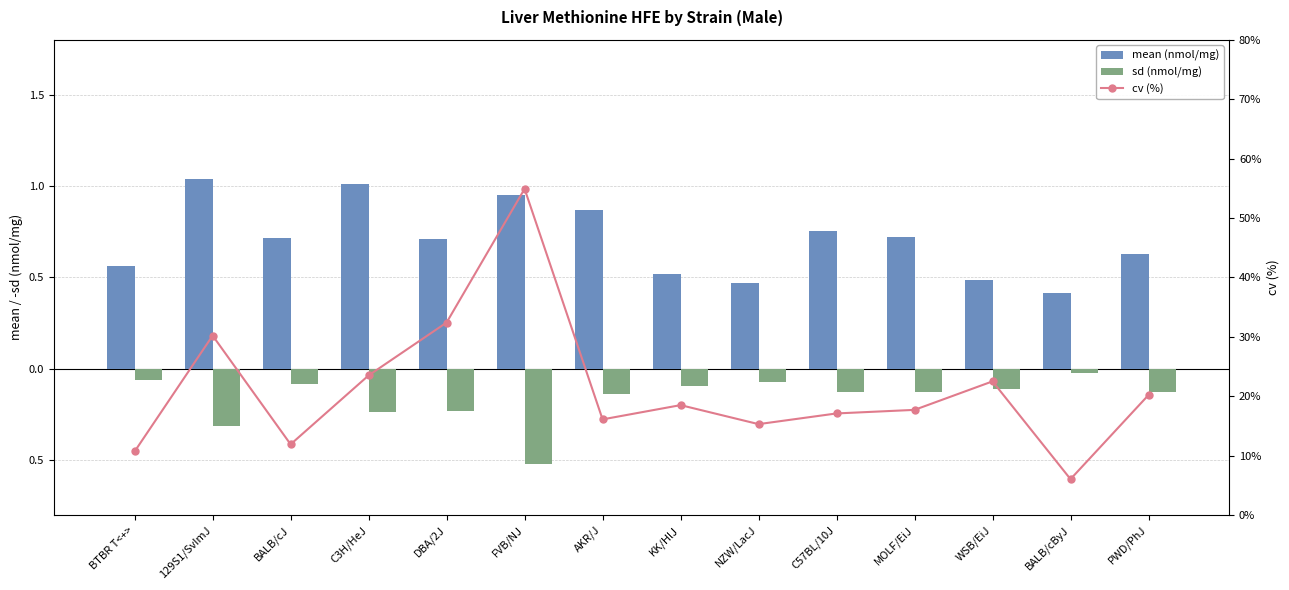

Reading left to right, list all the values displayed in this chart.

mean (nmol/mg): BTBR T<+>=0.6	129S1/SvImJ=1.0	BALB/cJ=0.7	C3H/HeJ=1.0	DBA/2J=0.7	FVB/NJ=0.9	AKR/J=0.9	KK/HlJ=0.5	NZW/LacJ=0.5	C57BL/10J=0.8	MOLF/EiJ=0.7	WSB/EiJ=0.5	BALB/cByJ=0.4	PWD/PhJ=0.6
sd (nmol/mg): BTBR T<+>=-0.1	129S1/SvImJ=-0.3	BALB/cJ=-0.1	C3H/HeJ=-0.2	DBA/2J=-0.2	FVB/NJ=-0.5	AKR/J=-0.1	KK/HlJ=-0.1	NZW/LacJ=-0.1	C57BL/10J=-0.1	MOLF/EiJ=-0.1	WSB/EiJ=-0.1	BALB/cByJ=-0.0	PWD/PhJ=-0.1
cv (%): BTBR T<+>=10.7	129S1/SvImJ=30.2	BALB/cJ=11.9	C3H/HeJ=23.5	DBA/2J=32.4	FVB/NJ=54.9	AKR/J=16.1	KK/HlJ=18.5	NZW/LacJ=15.3	C57BL/10J=17.1	MOLF/EiJ=17.7	WSB/EiJ=22.5	BALB/cByJ=6.0	PWD/PhJ=20.2